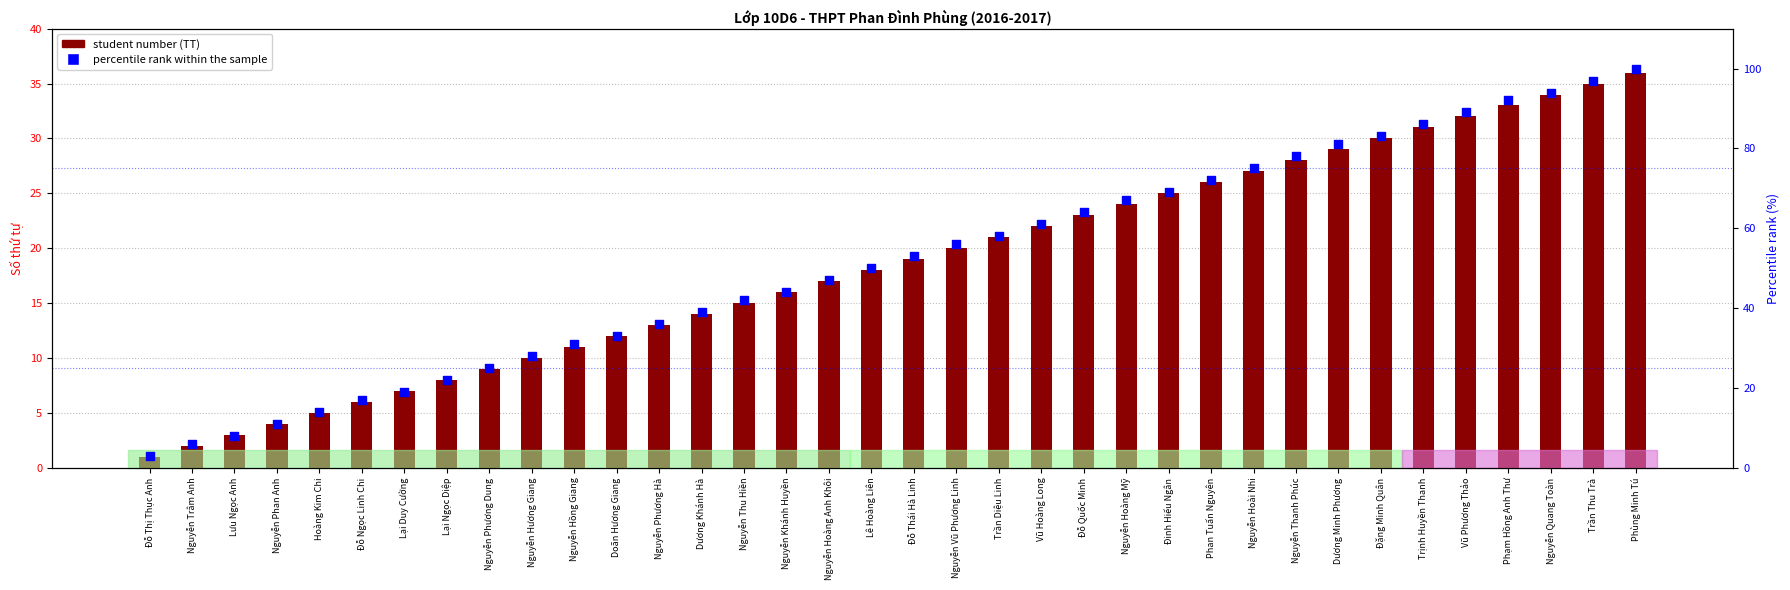

What is the total value across all series at Nguyễn Khánh Huyền?

60